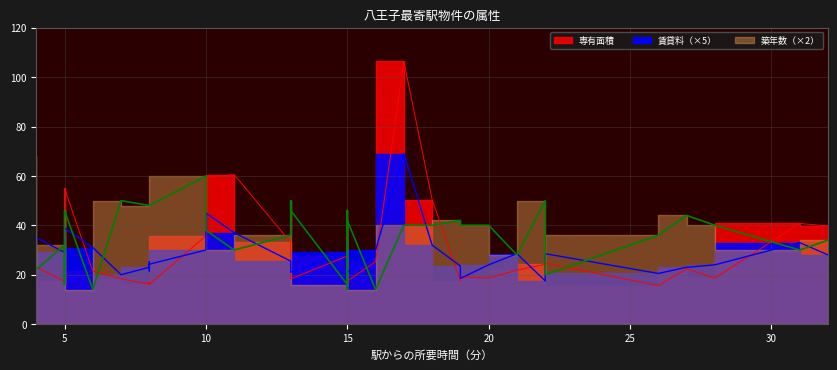

How many data points in 築年数 are above 20?

15